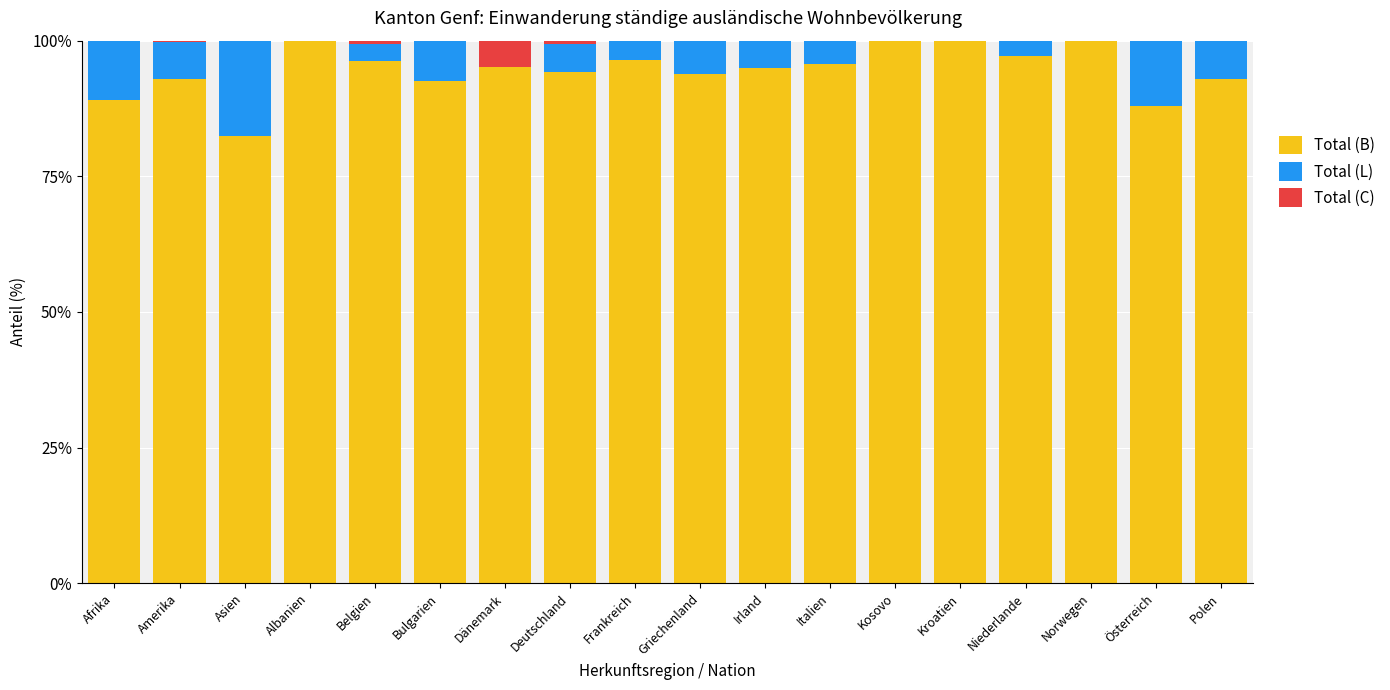

What are all the series names shown in the legend?

Total (B), Total (L), Total (C)